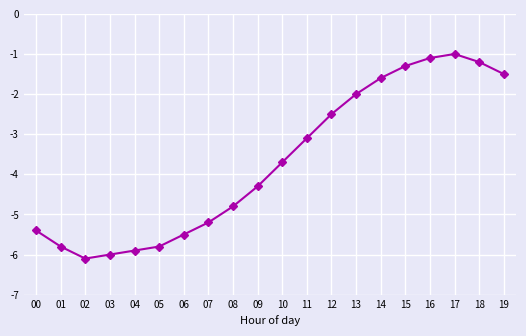

What is the value of the 9th point from the left?

-4.8